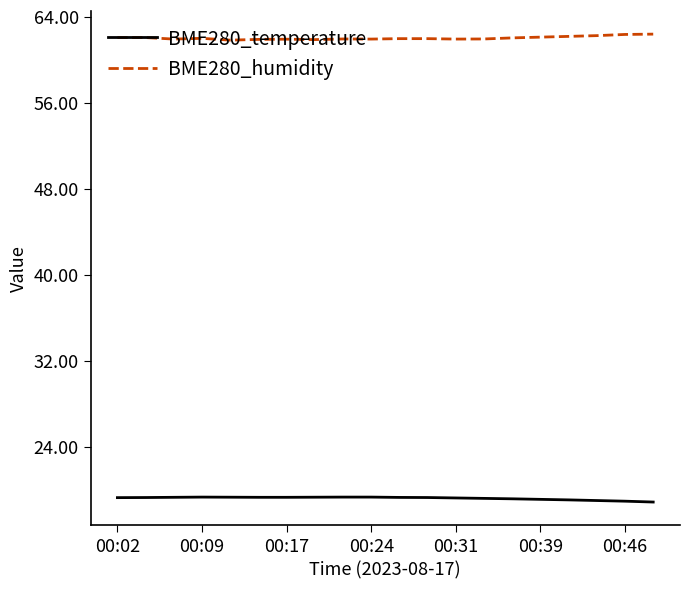

In BME280_humidity, how many points are lower than both neighbors (excluding endpoints)?

5